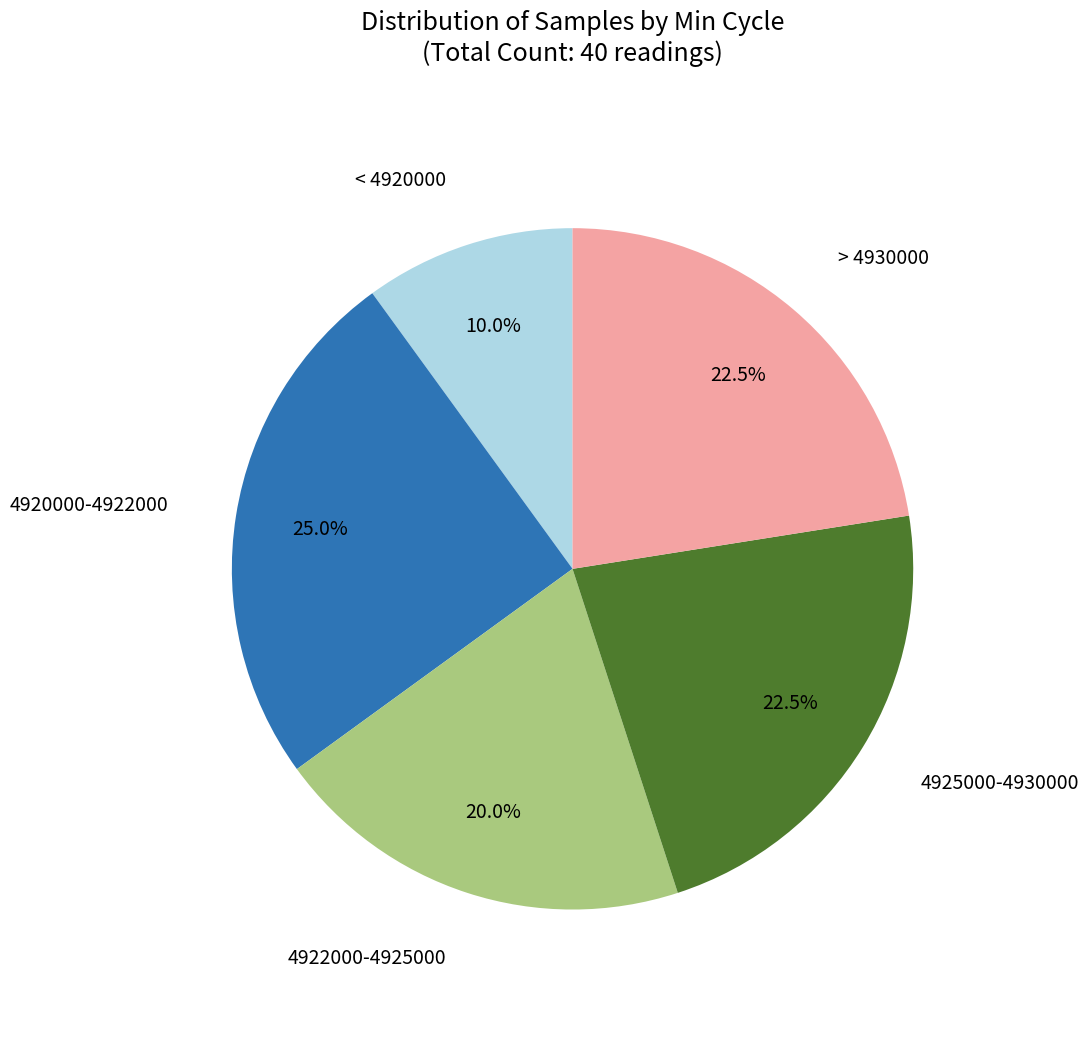

Is there a majority slice in this chart?

No